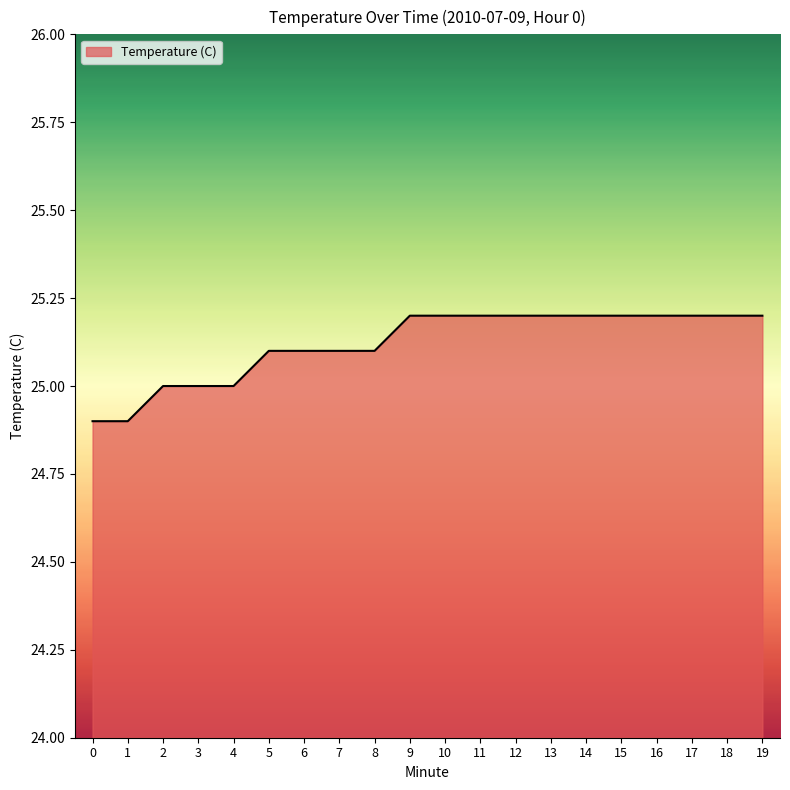

What is the difference between the values at 3 and 18?

0.2